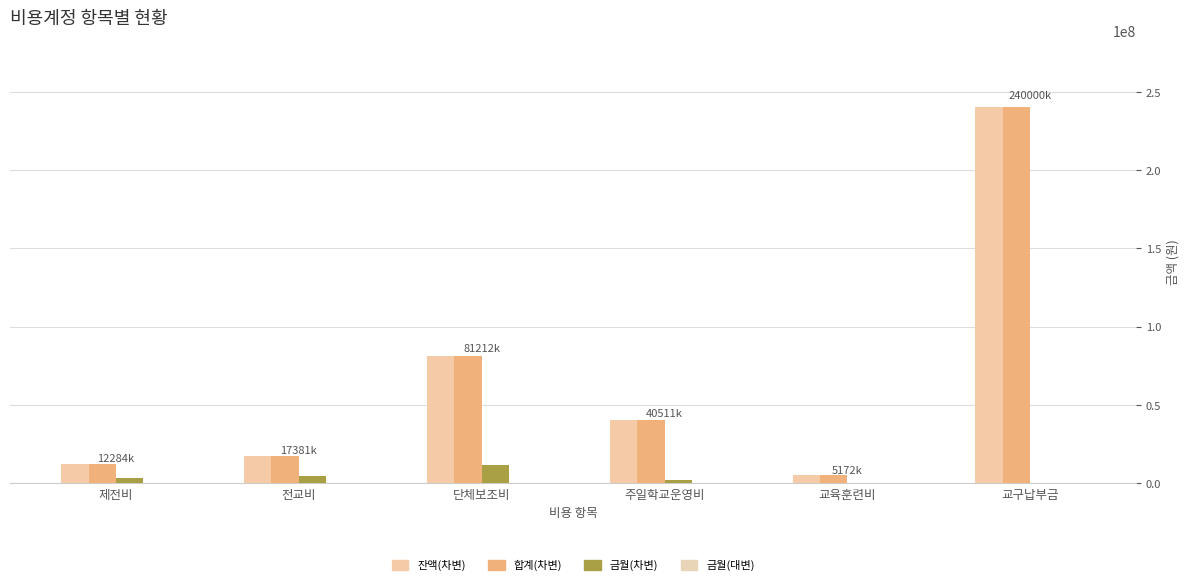

At which label does 금월(차변) first exceed 3152650?

전교비